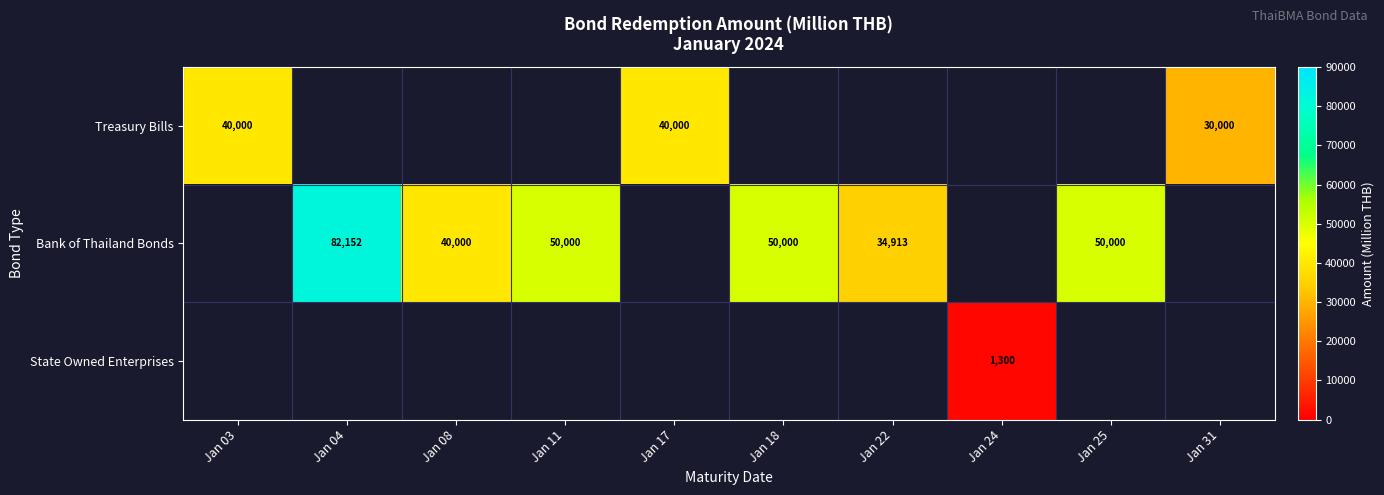

How many categories are shown in the chart?

10